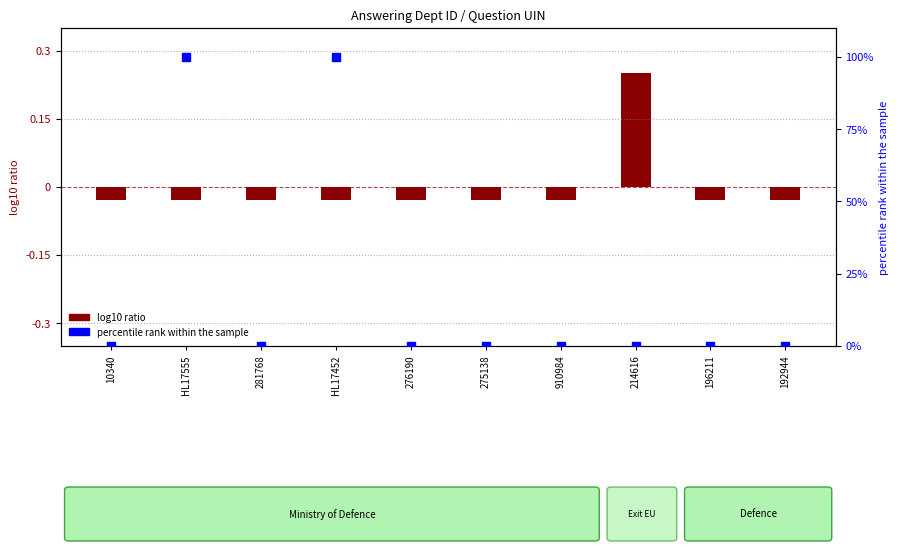

Is the value of log10 ratio at 281768 greater than the value of percentile rank within the sample at 276190?

No